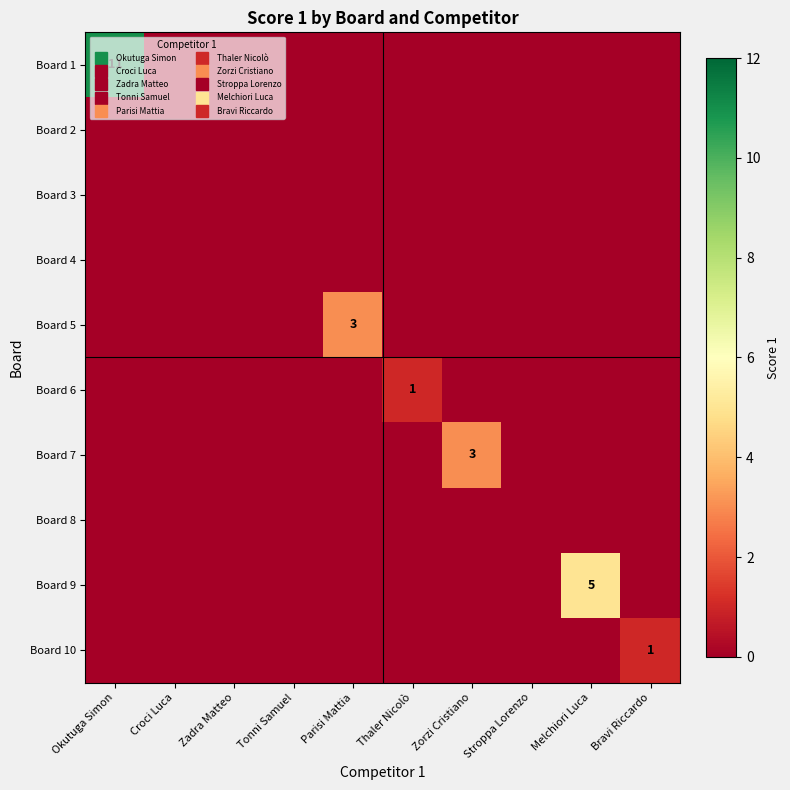

What is the maximum value shown in the chart?

11